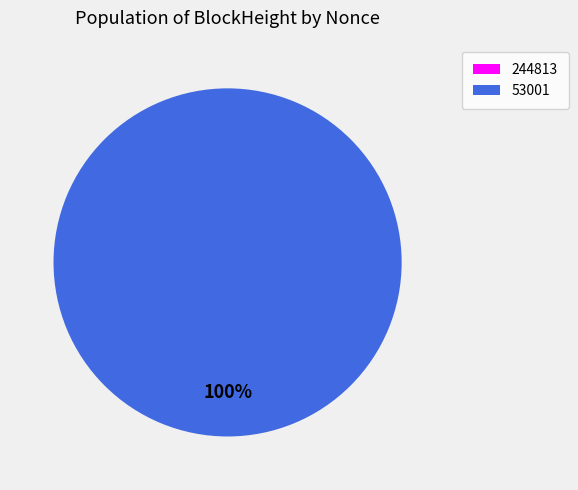

Count the number of slices in the pie.

2